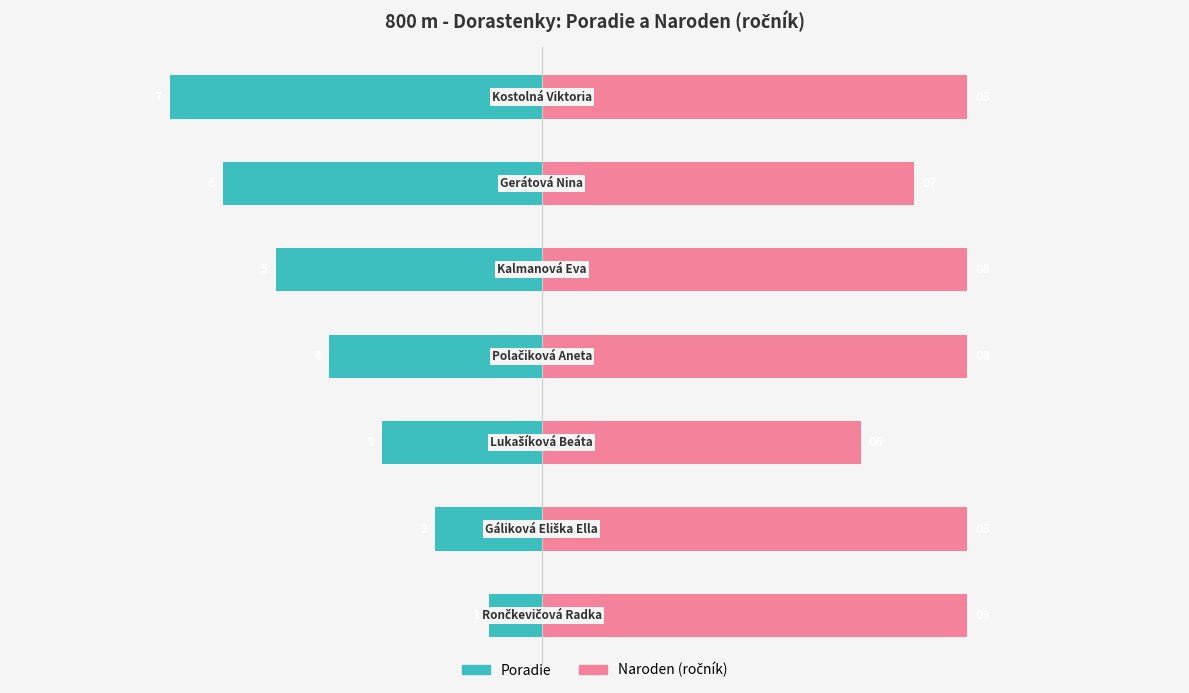

What is the greatest value displayed?

8